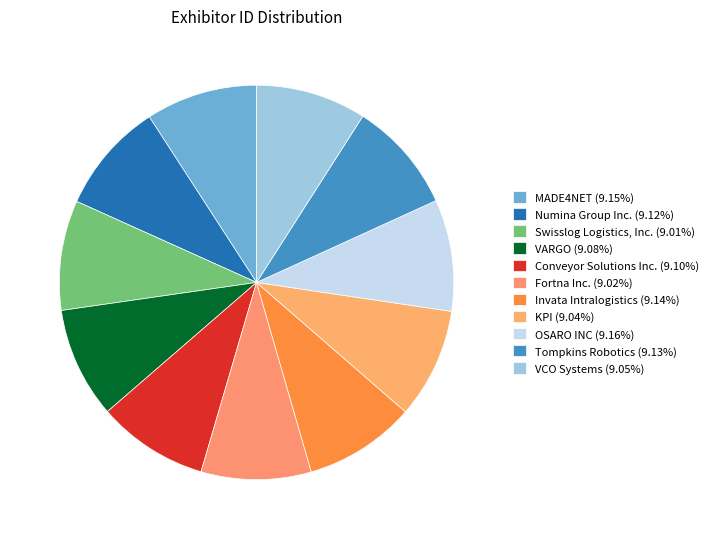

Count the number of slices in the pie.

11